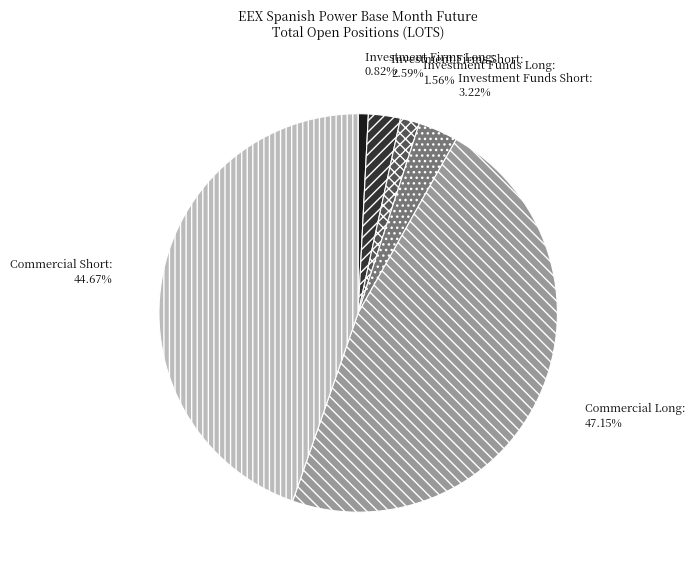

True or false: Investment Funds Short accounts for 3% of the total.

True